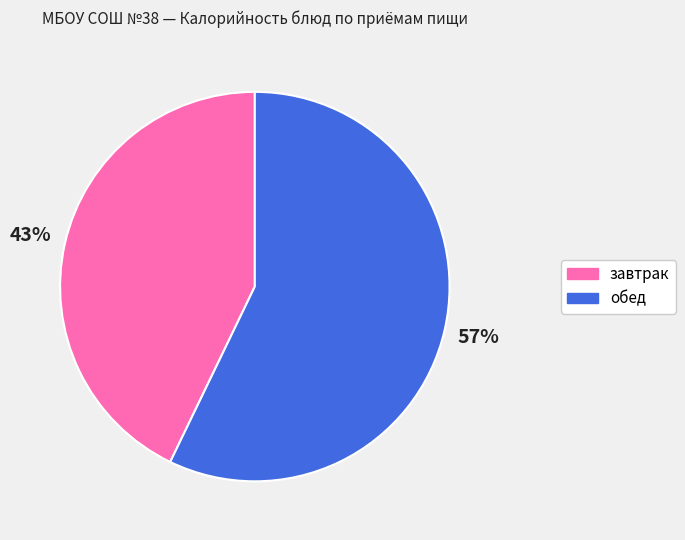

To the nearest percent, what is the difference between the largest and smallest slice percentages?

14%